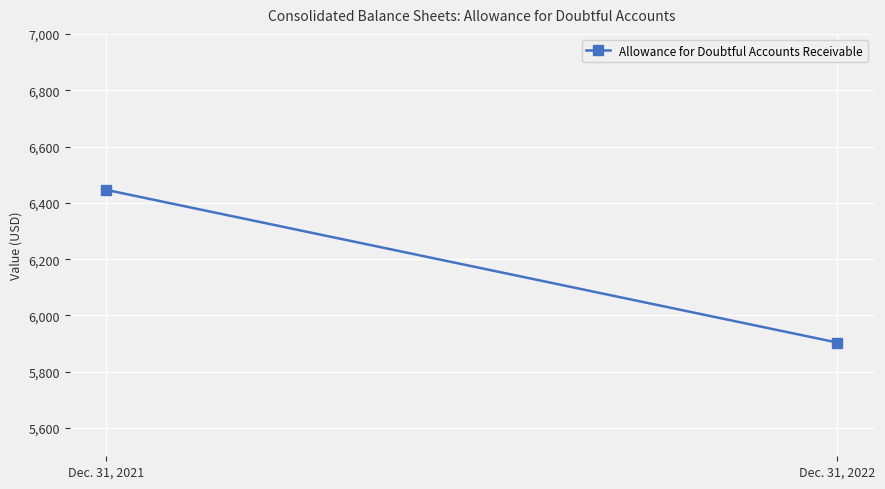

Reading left to right, transcribe all the data shown in this chart.

6446	5904